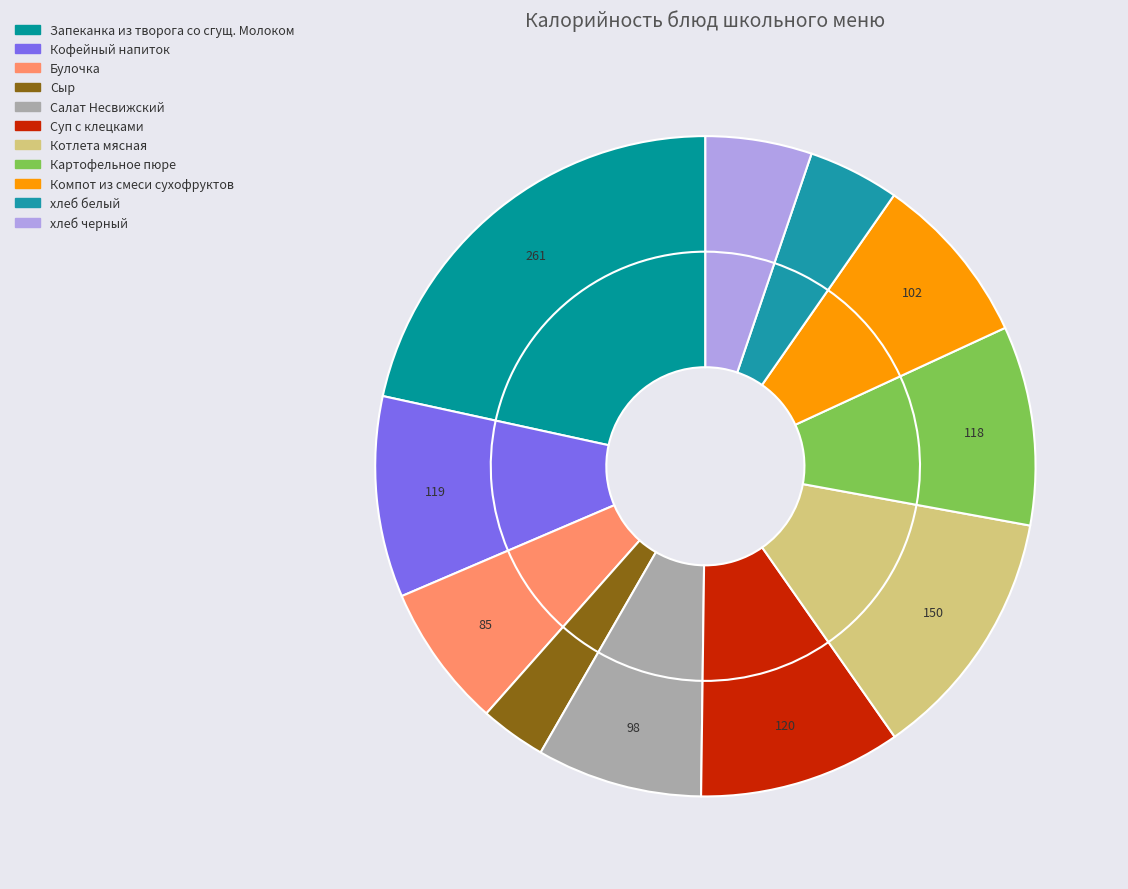

What is the change in value from Булочка to хлеб белый?

-31